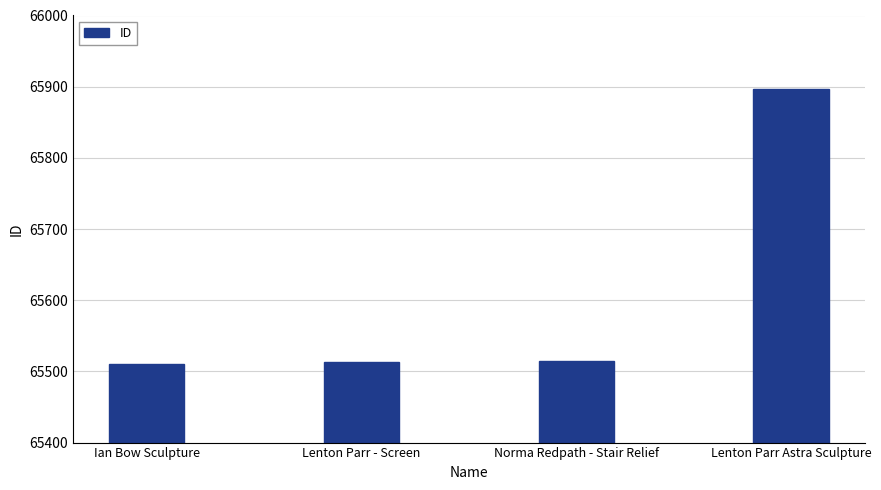

How many data points are less than 65515?

2